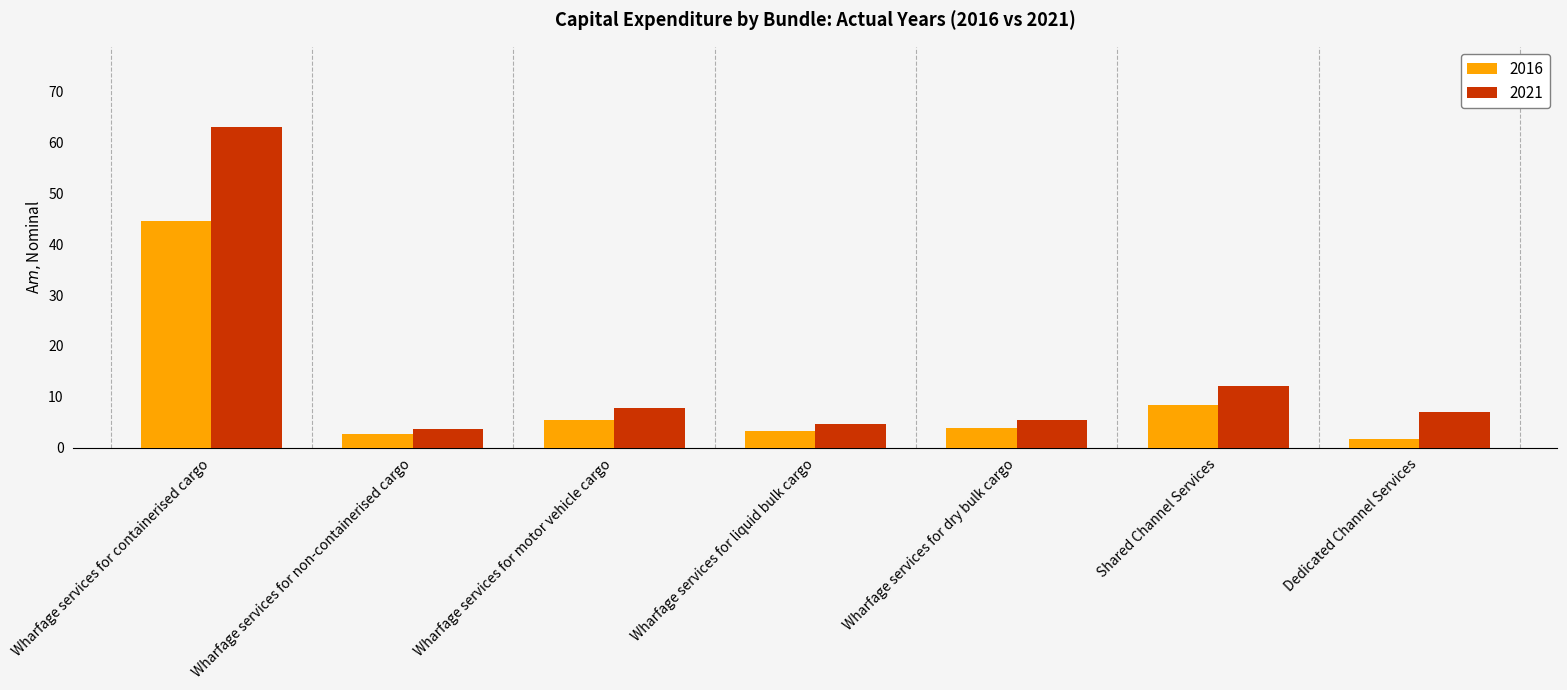

List the series in order of their overall mean, lowest first.

2016, 2021